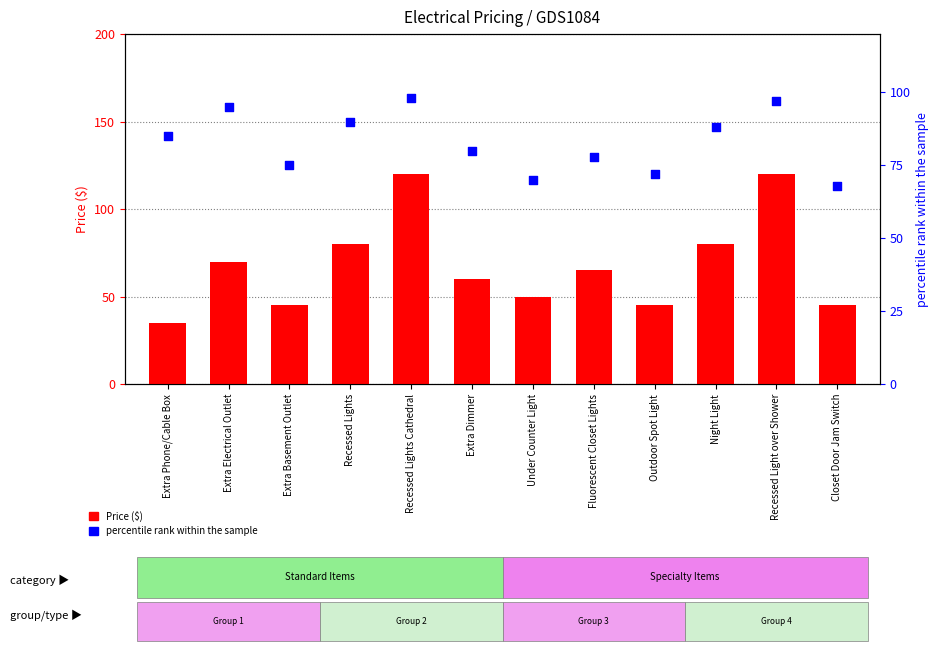

At which category is the sum across all series the highest?

Recessed Lights Cathedral